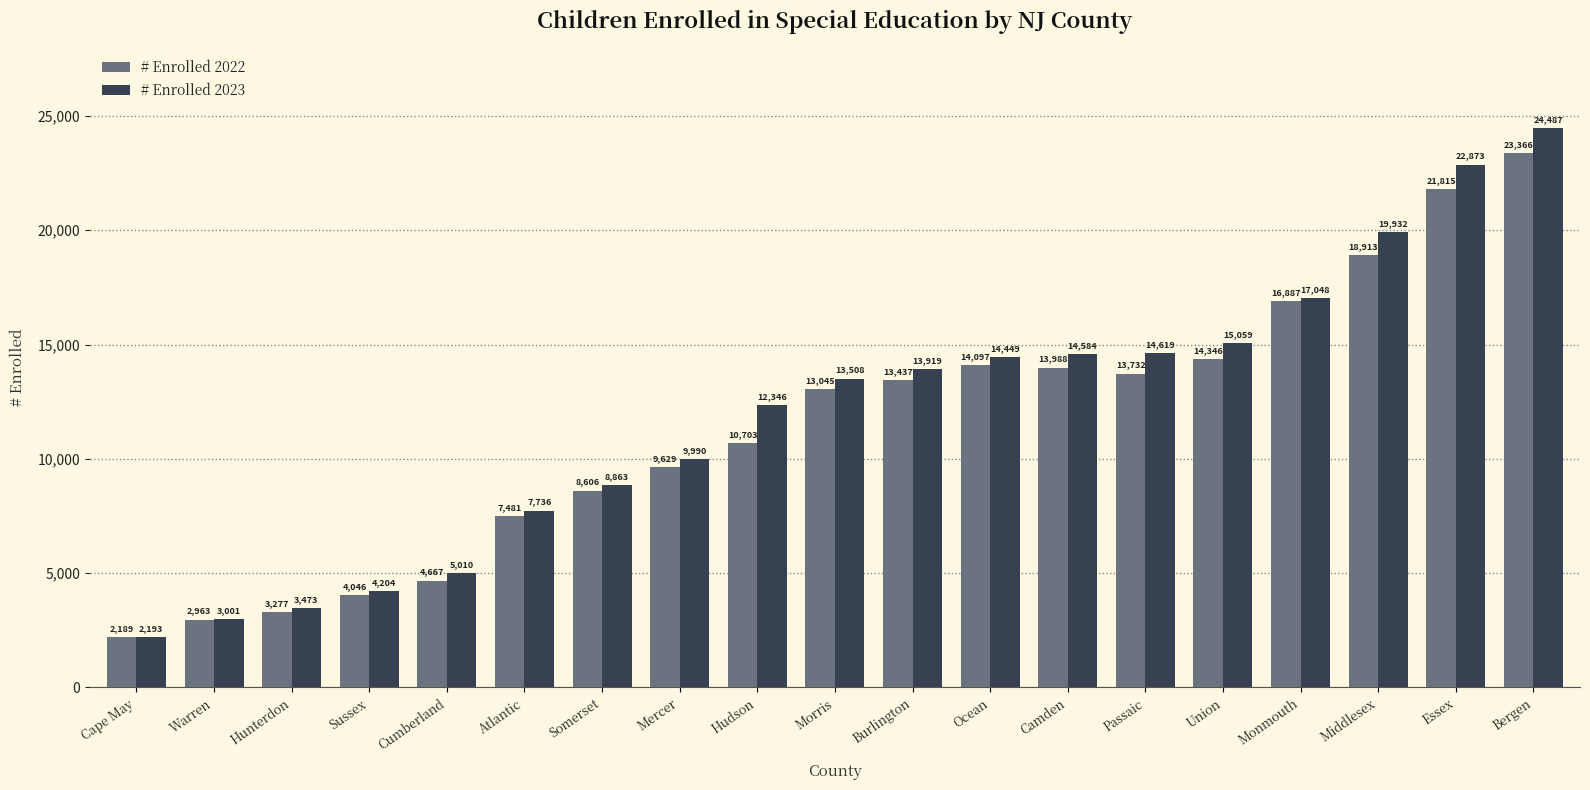

Read the # Enrolled 2023 value at Somerset.

8863